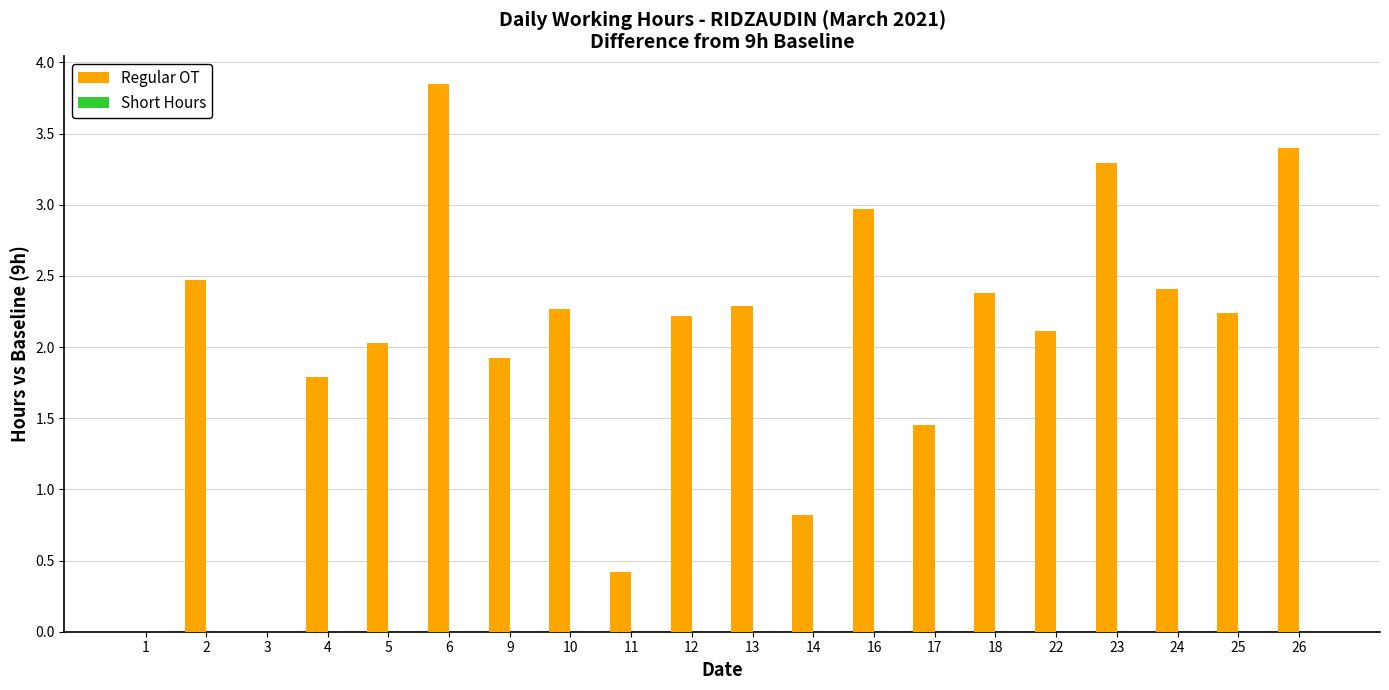

Which label corresponds to the largest value in the chart?

6